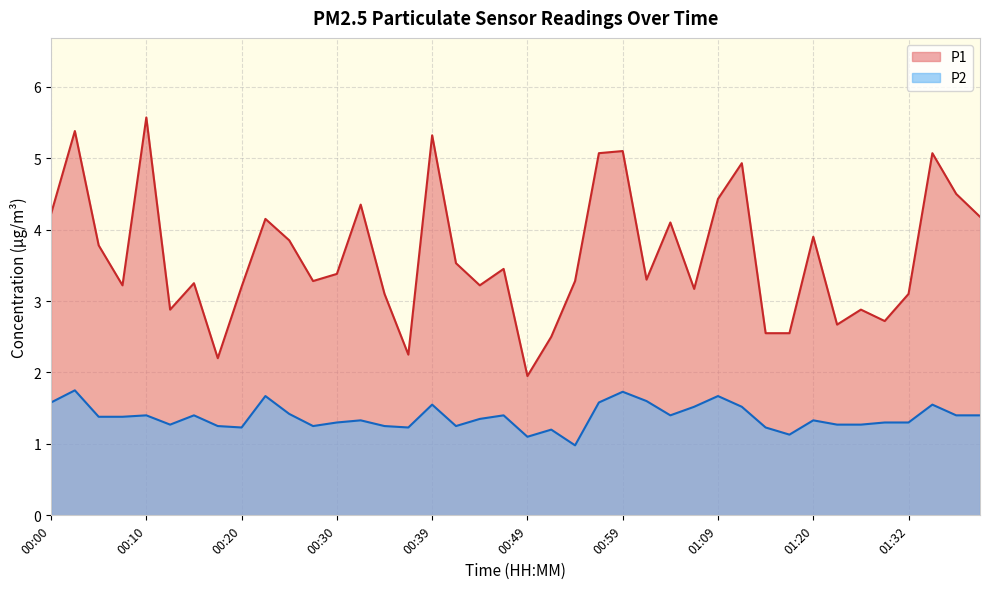

At which category is the sum across all series the highest?

00:03